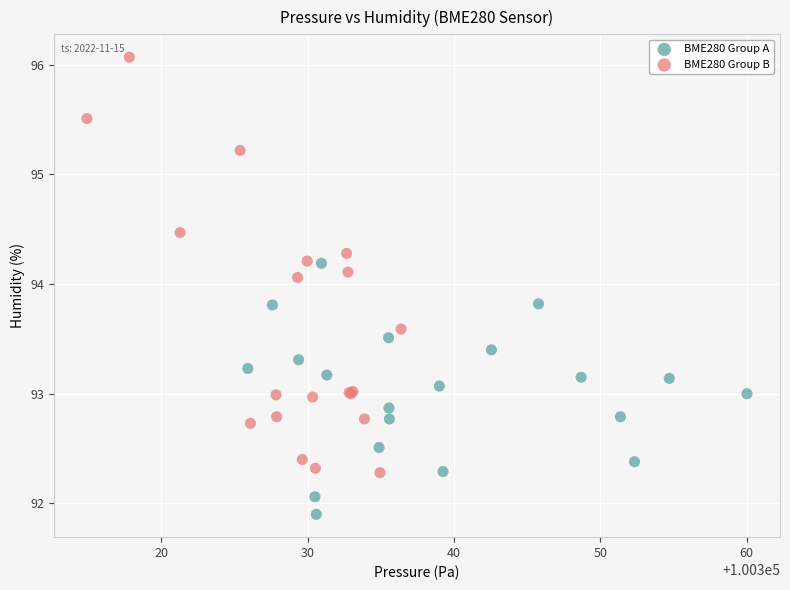

Which series reaches the minimum Y coordinate?

BME280 Group A